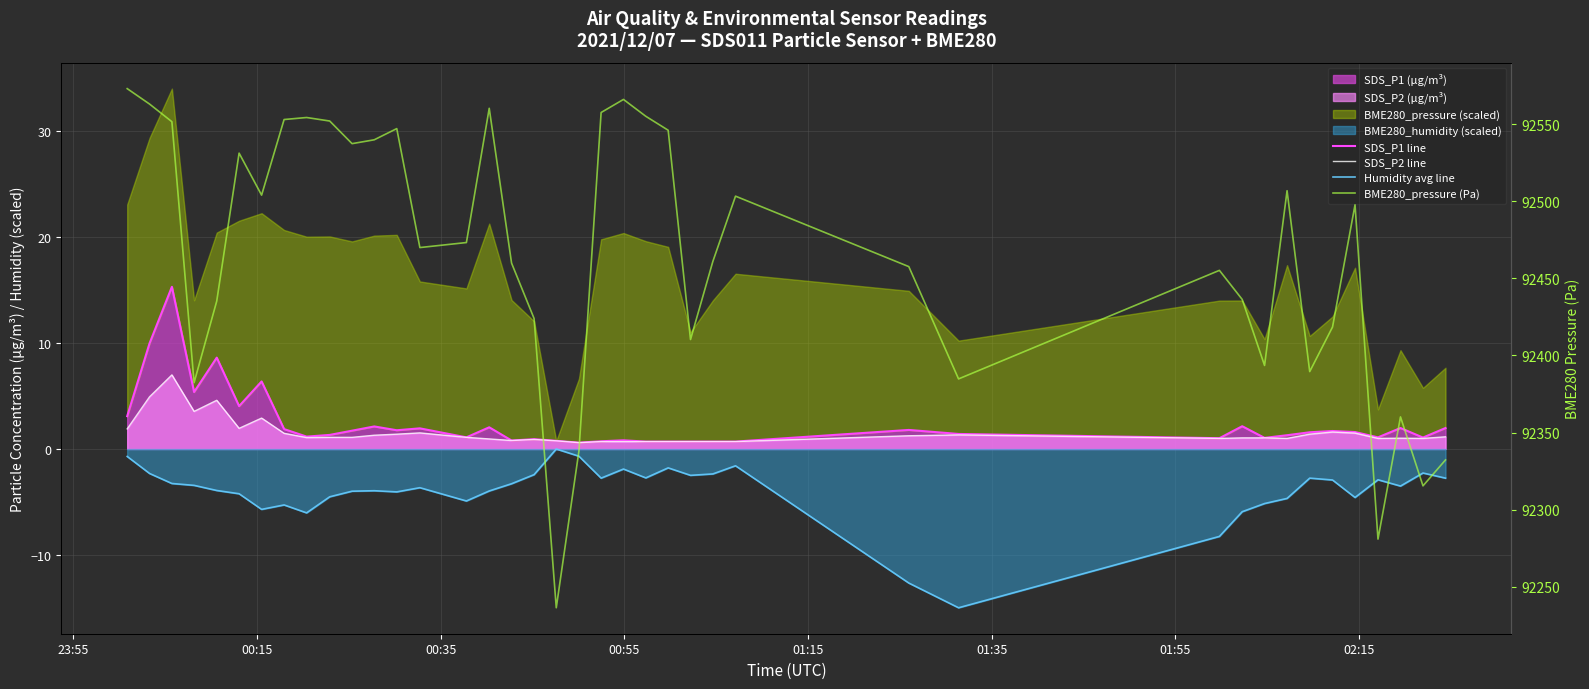

The BME280_pressure (Pa) series shows 41644.2 at 14. True or false?

False